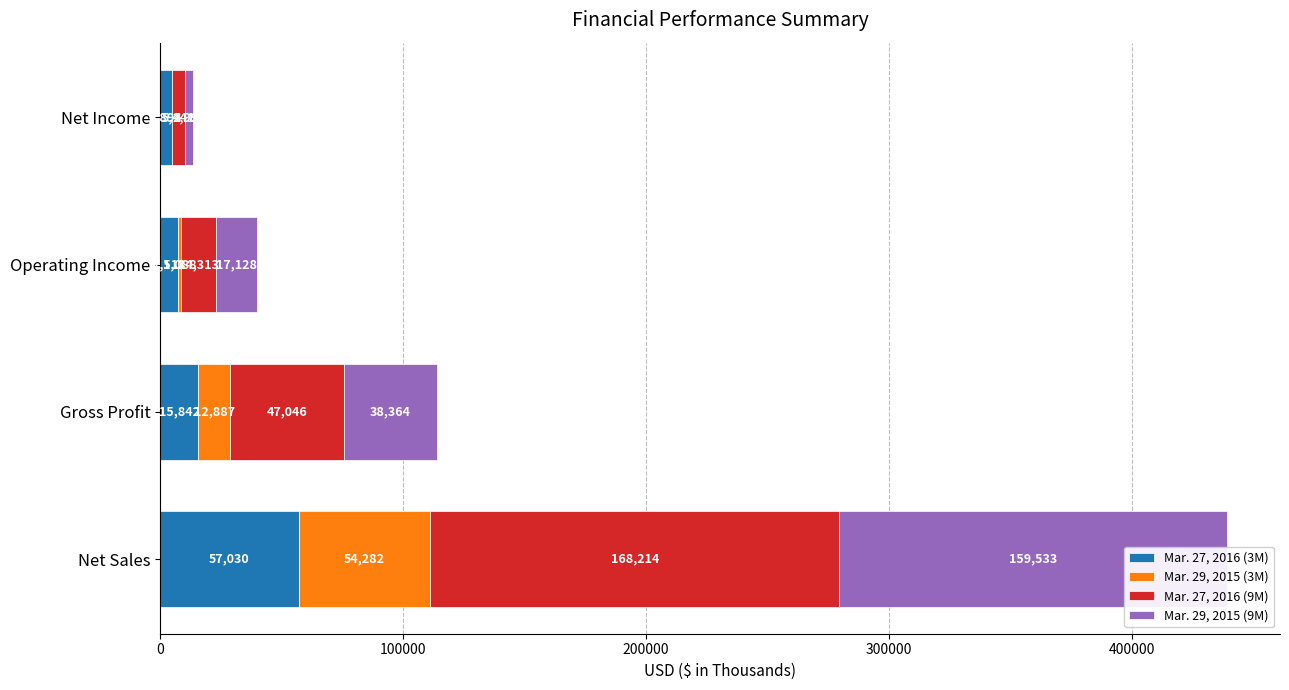

What are all the series names shown in the legend?

Mar. 27, 2016 (3M), Mar. 29, 2015 (3M), Mar. 27, 2016 (9M), Mar. 29, 2015 (9M)